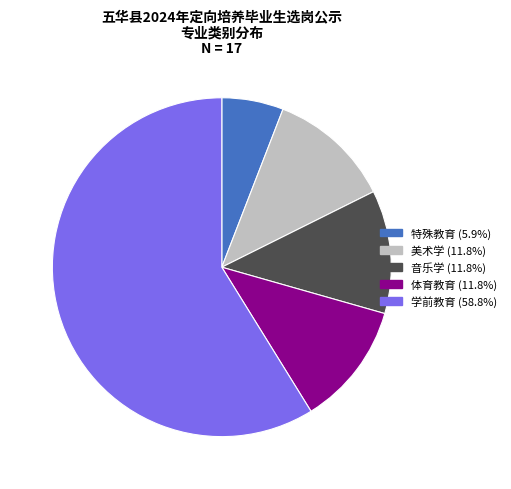

Do 特殊教育 and 美术学 together represent more than half of the pie?

No